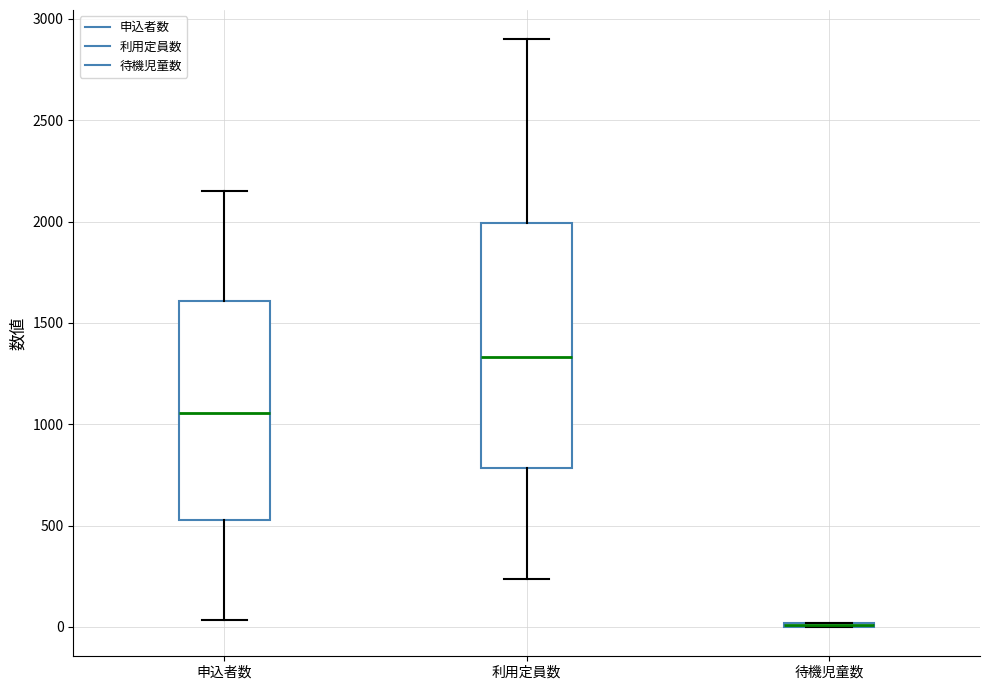

Reading left to right, read every box against the y-axis: the position of its median line, the range the box covers, and the ends of its whiskers. The values are not printed on the chart, so give them approximately, as read against the axis.

申込者数: median 1050, box 550 to 1600, whiskers 50 to 2150
利用定員数: median 1350, box 800 to 2000, whiskers 250 to 2900
待機児童数: box collapsed to a line at 0, whiskers 0 to 0